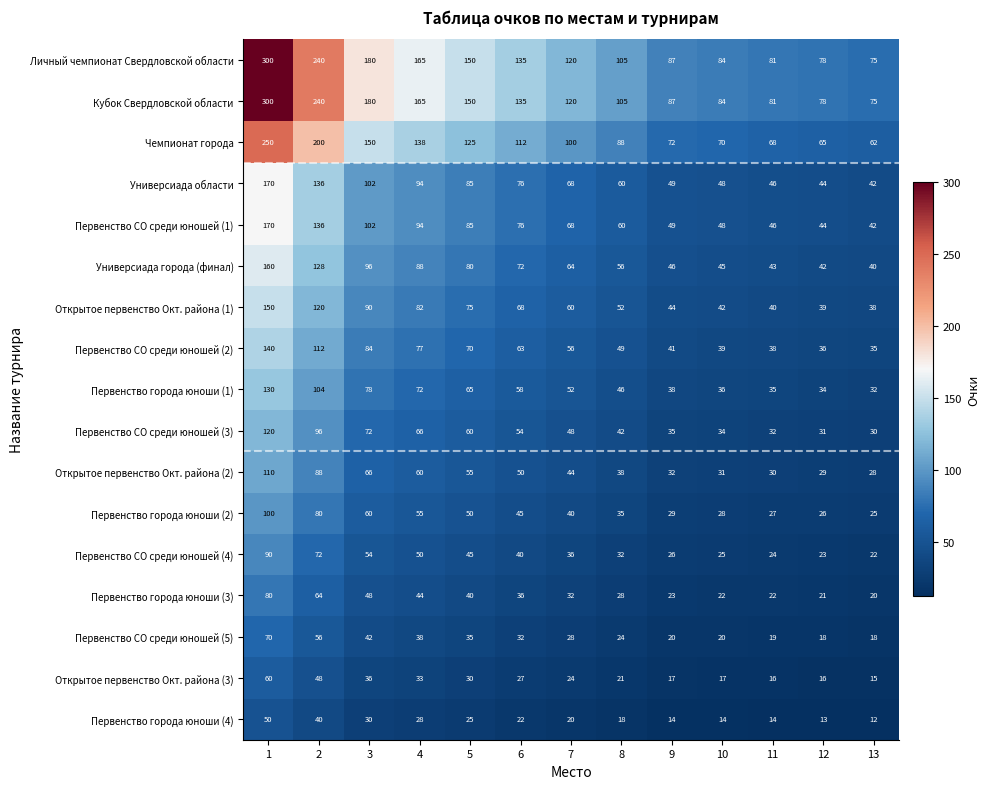

At which category does the chart reach its peak across all series?

1